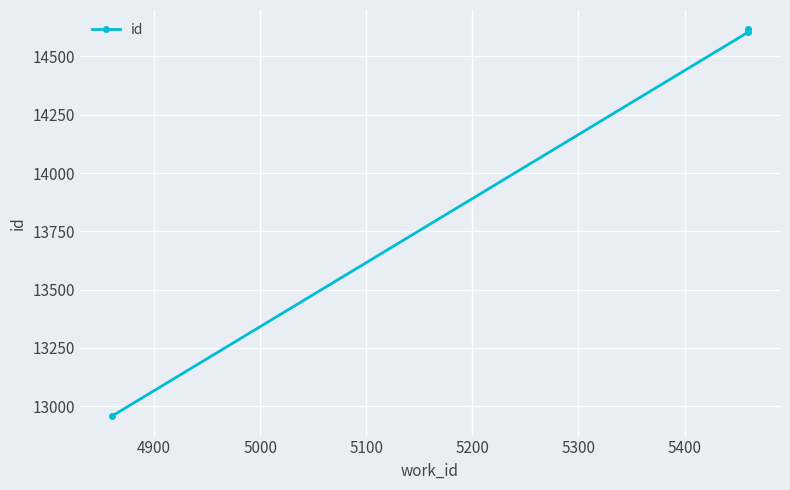

What is the difference between the second highest and minimum values?

1647